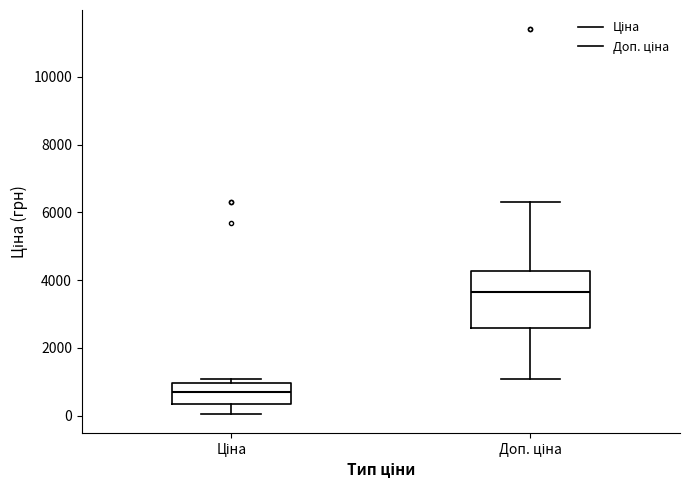

Reading left to right, transcribe this box plot: for each box, give where its median line is, the range the box spans, and where its two whiskers end, as read against the y-axis. The values are not printed on the chart, so give them approximately, as read against the axis.

Ціна: median 600, box 400 to 1000, whiskers 0 to 1000 (just above the box's upper edge)
Доп. ціна: median 3600, box 2600 to 4200, whiskers 1000 to 6400